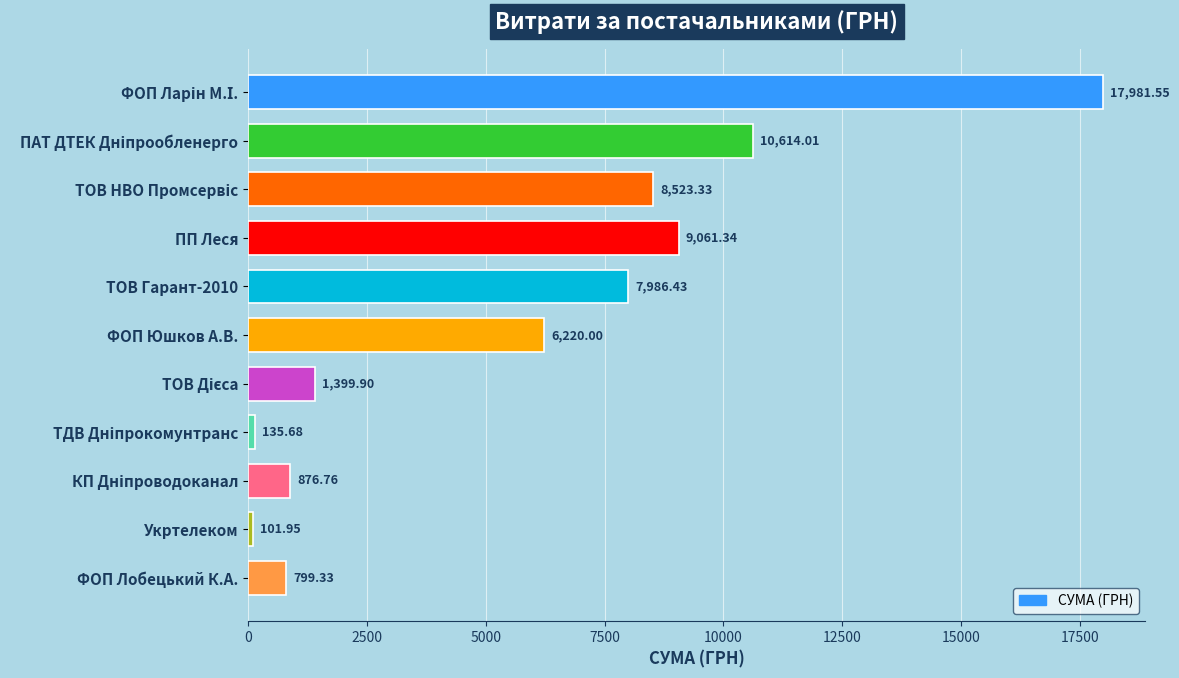

What is the label of the 4th bar from the top?

ПП Леся